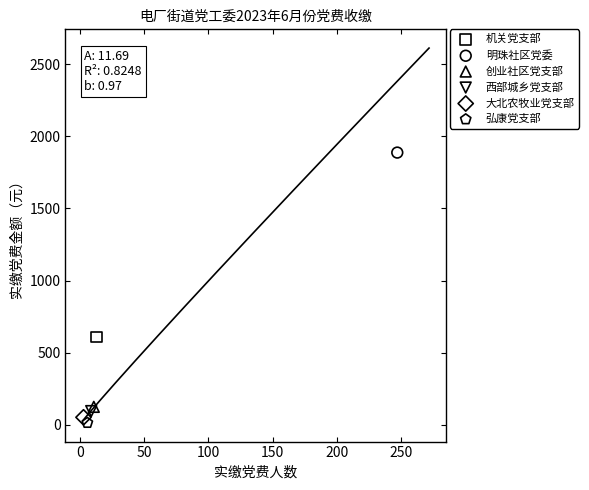

Which series contains the highest Y value?

明珠社区党委